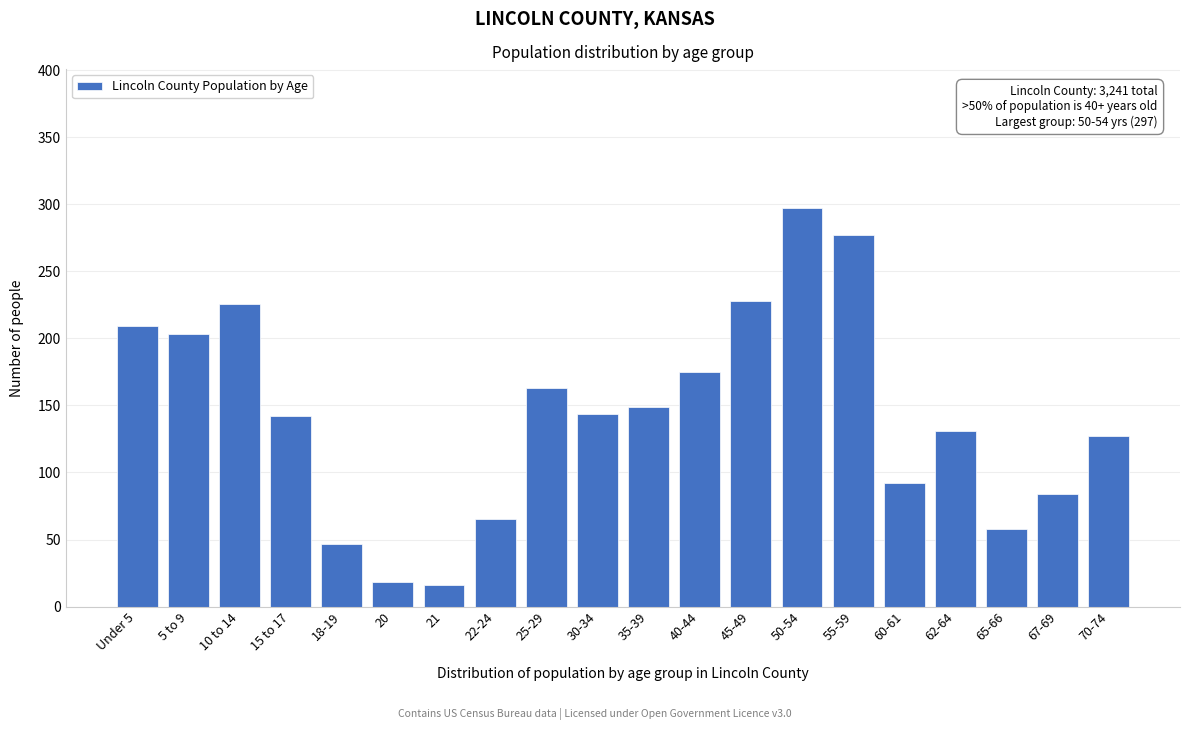

Reading left to right, list all the values displayed in this chart.

209	203	226	142	47	18	16	65	163	144	149	175	228	297	277	92	131	58	84	127